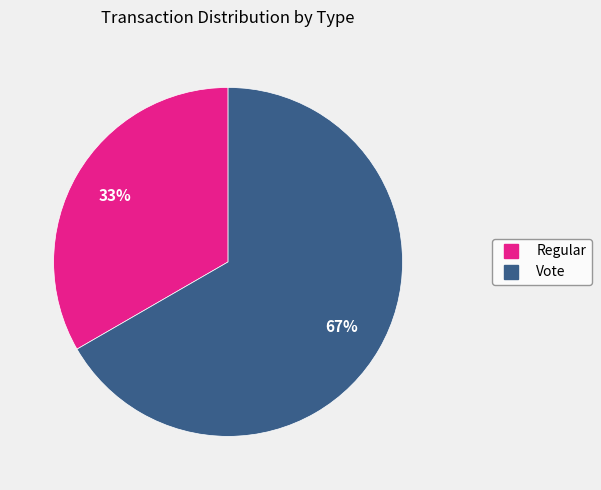

To the nearest percent, what portion does Regular represent?

33%